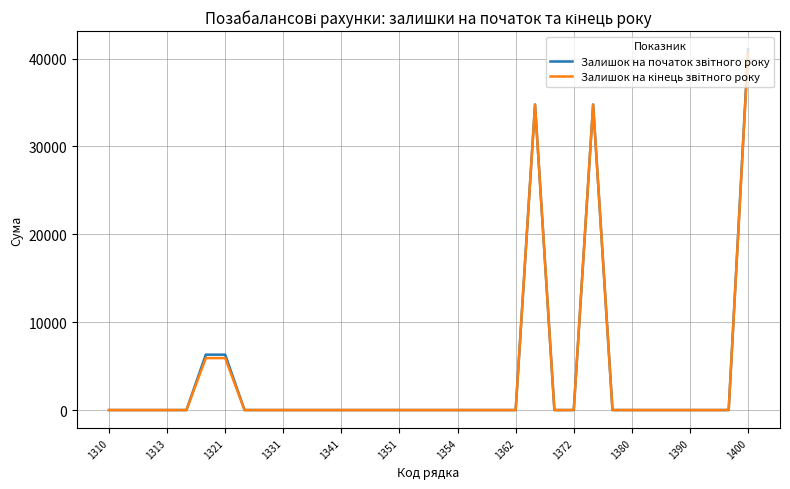

At which category is the sum across all series the highest?

1400